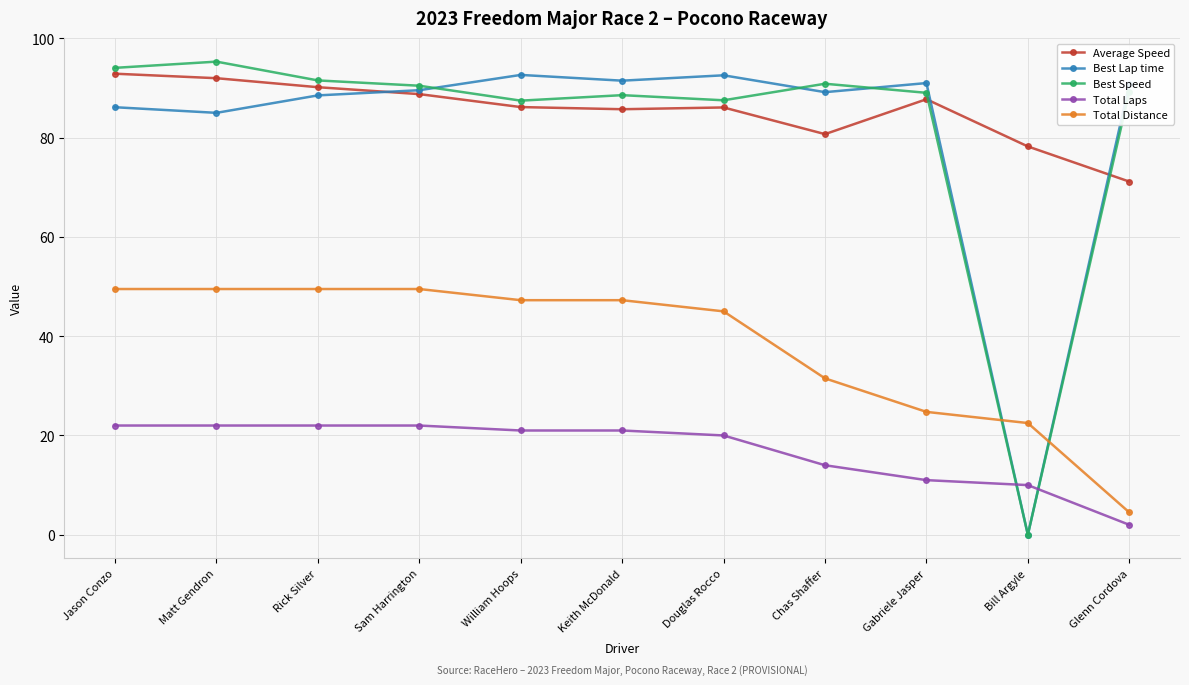

How many times do Average Speed and Best Lap time cross each other?

3